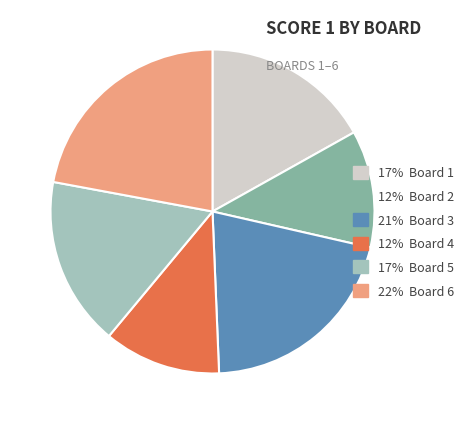

Is there a majority slice in this chart?

No